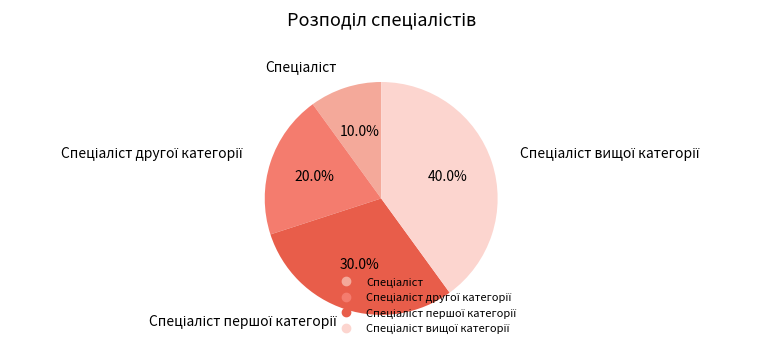

How many slices are in this pie chart?

4